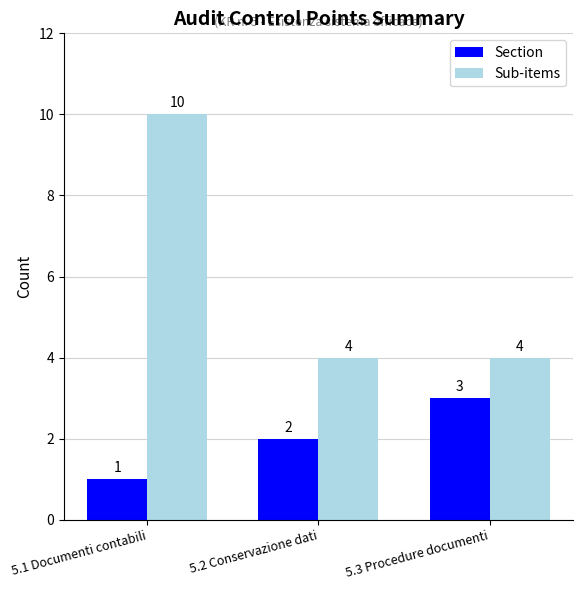

What is the difference between the maximum and minimum values in the Sub-items series?

6